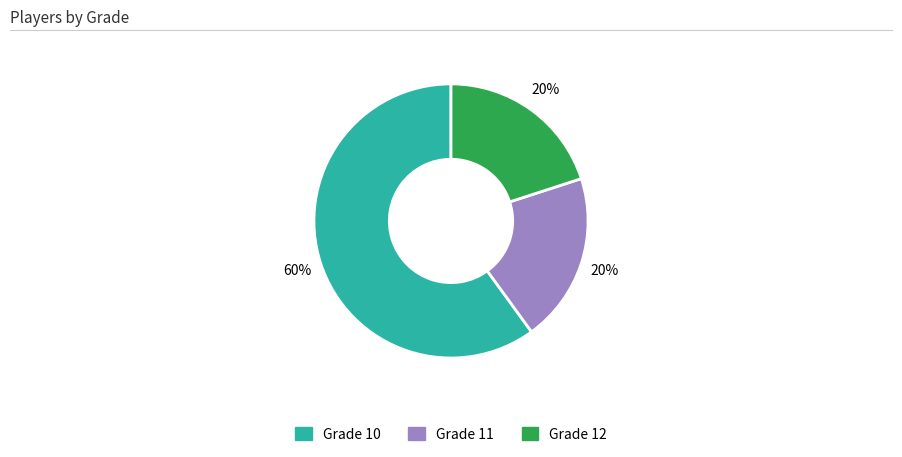

Which slice is the largest?

Grade 10